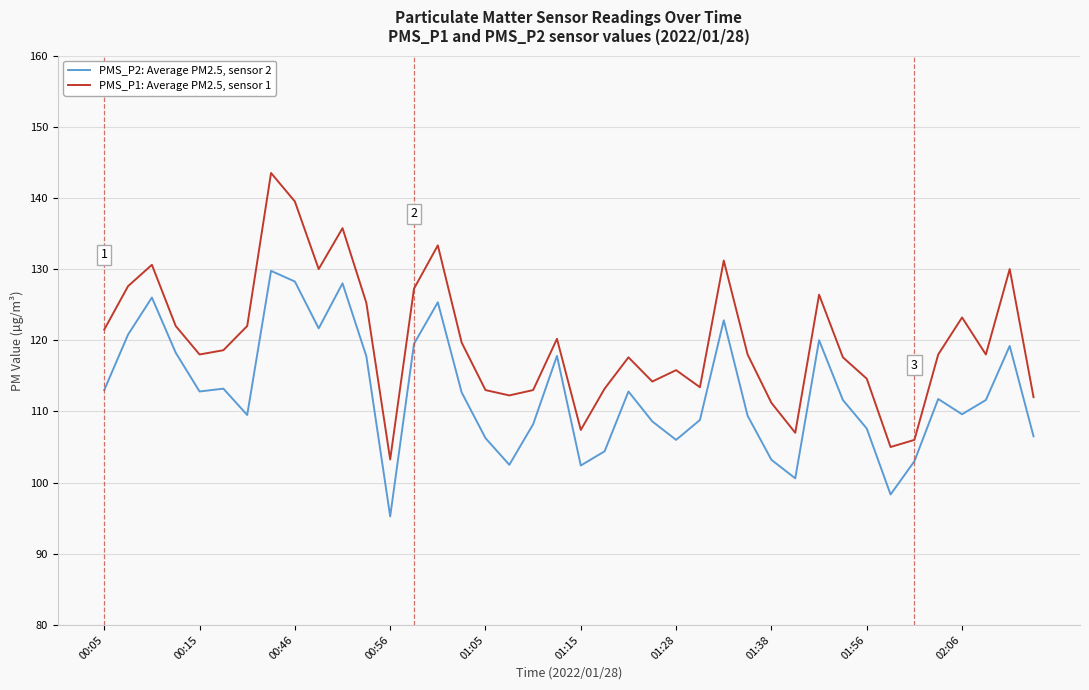

List the series in order of their overall mean, lowest first.

PMS_P2: Average PM2.5, sensor 2, PMS_P1: Average PM2.5, sensor 1